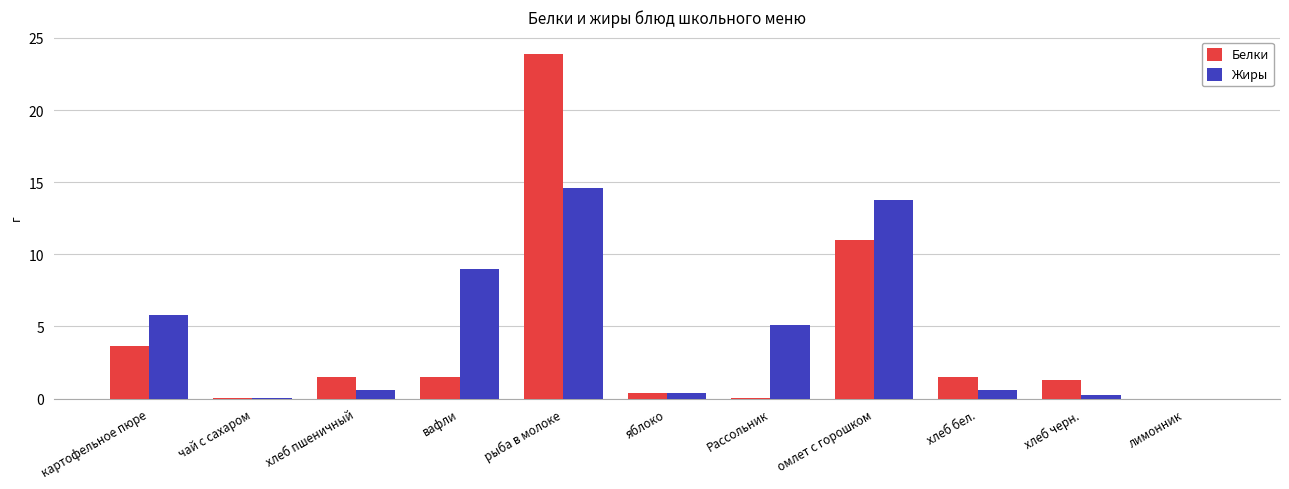

What is the sum of the Жиры values at рыба в молоке and хлеб пшеничный?

15.2